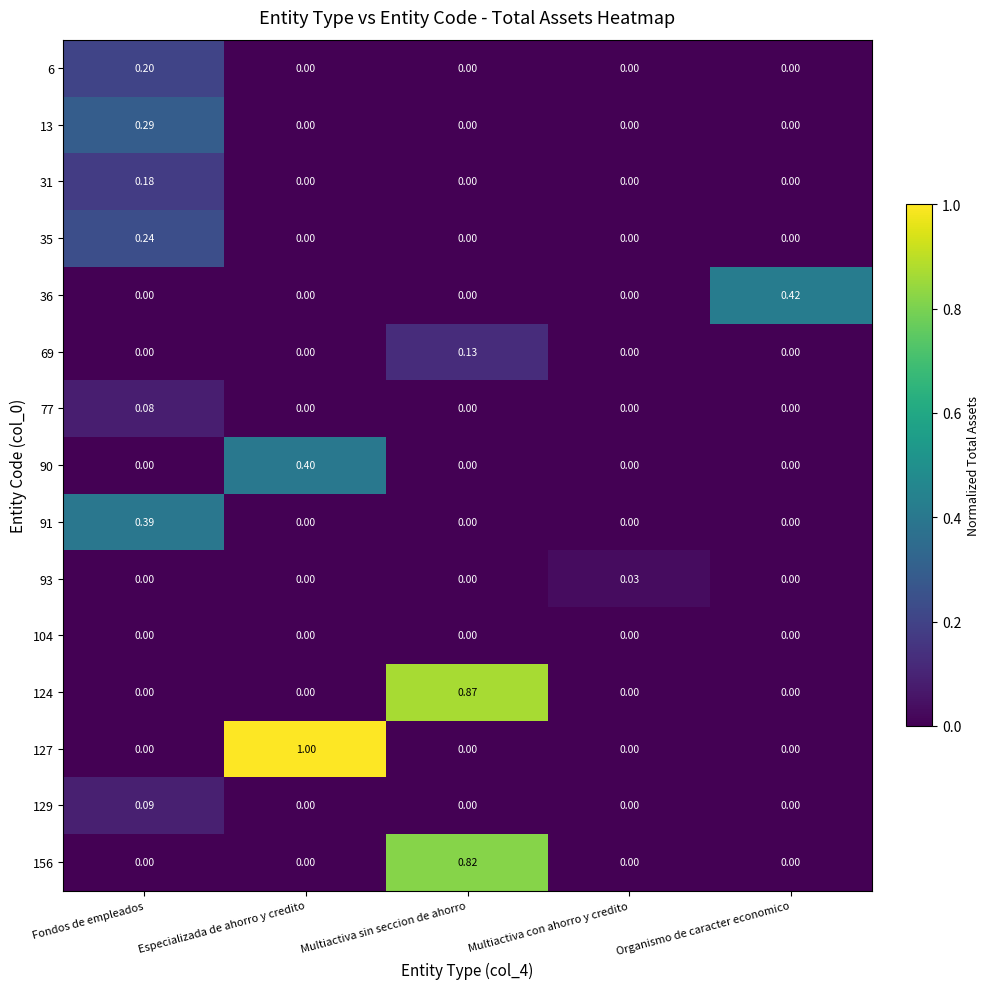

Which category has the highest value in the 156 series?

Multiactiva sin seccion de ahorro